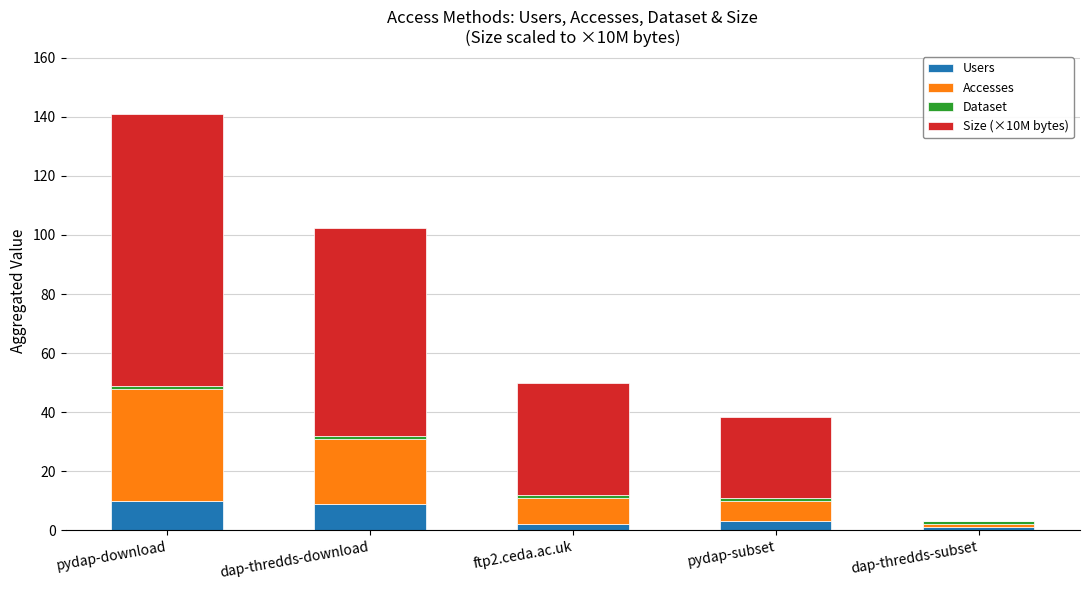

How many Users values are between 2 and 9?

3